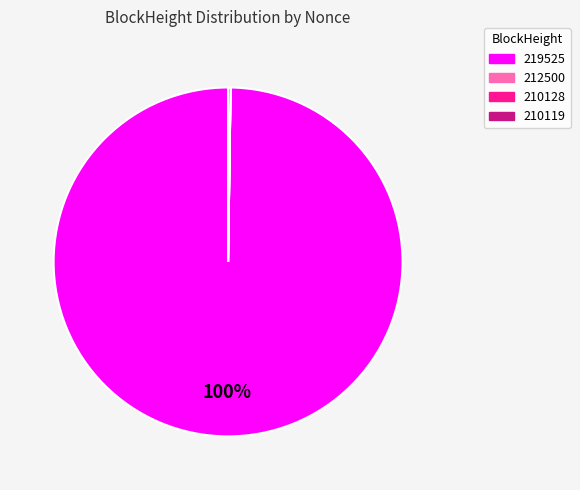

Is there a majority slice in this chart?

Yes